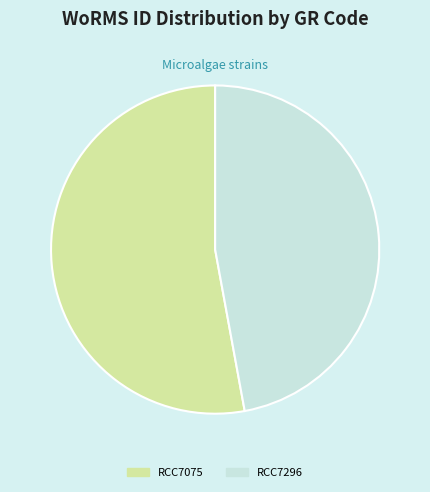

What is the largest slice in the pie chart?

RCC7075